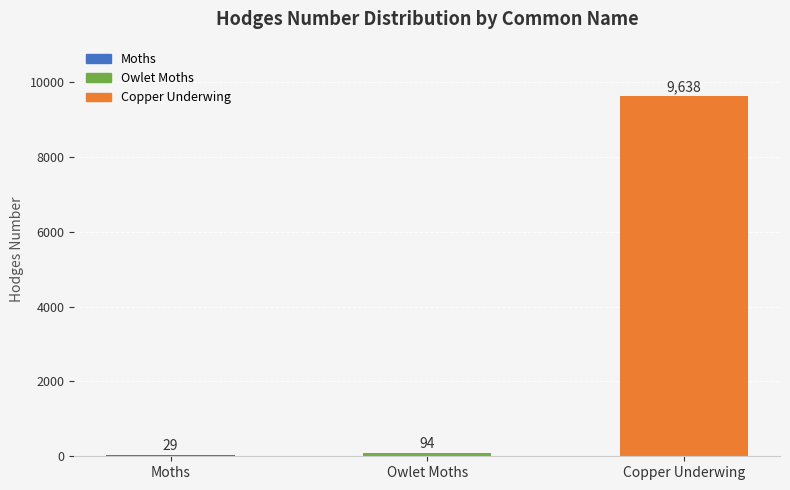

Read the value at Copper Underwing.

9638.0